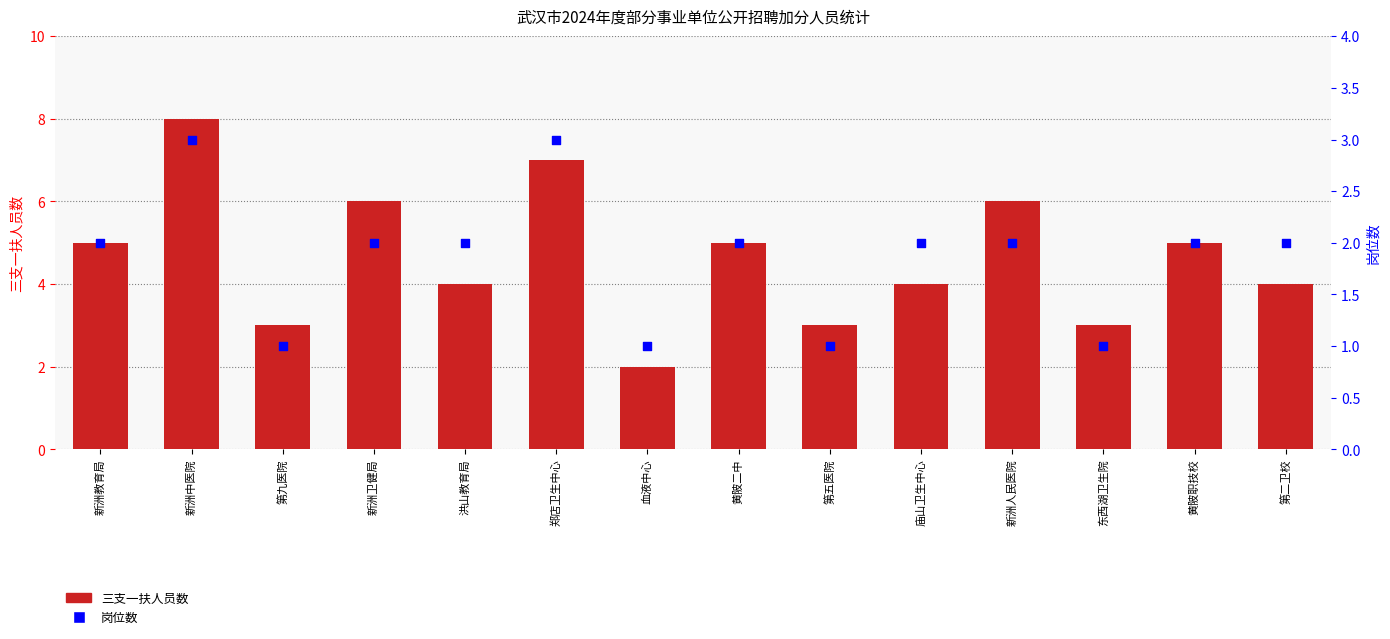

What are all the series names shown in the legend?

三支一扶人员数, 岗位数